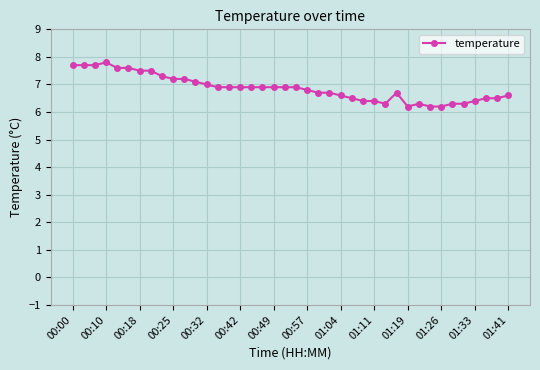

What is the greatest value displayed?

7.8